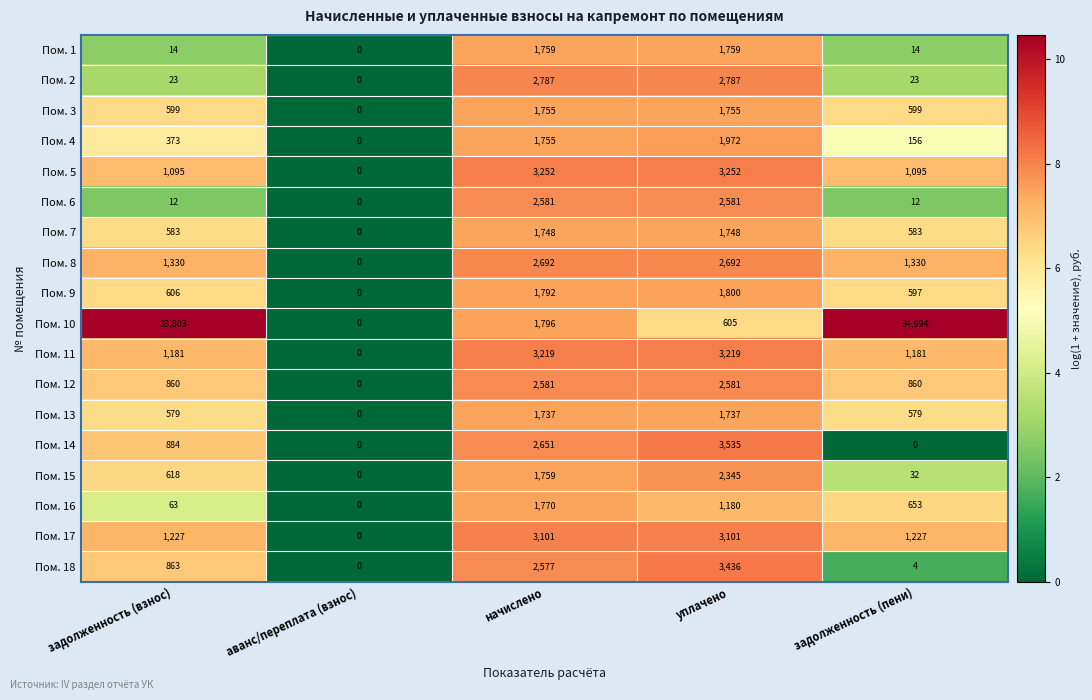

At задолженность (пени), list the series in order from smallest to largest.

Пом. 14, Пом. 18, Пом. 6, Пом. 1, Пом. 2, Пом. 15, Пом. 4, Пом. 13, Пом. 7, Пом. 9, Пом. 3, Пом. 16, Пом. 12, Пом. 5, Пом. 11, Пом. 17, Пом. 8, Пом. 10